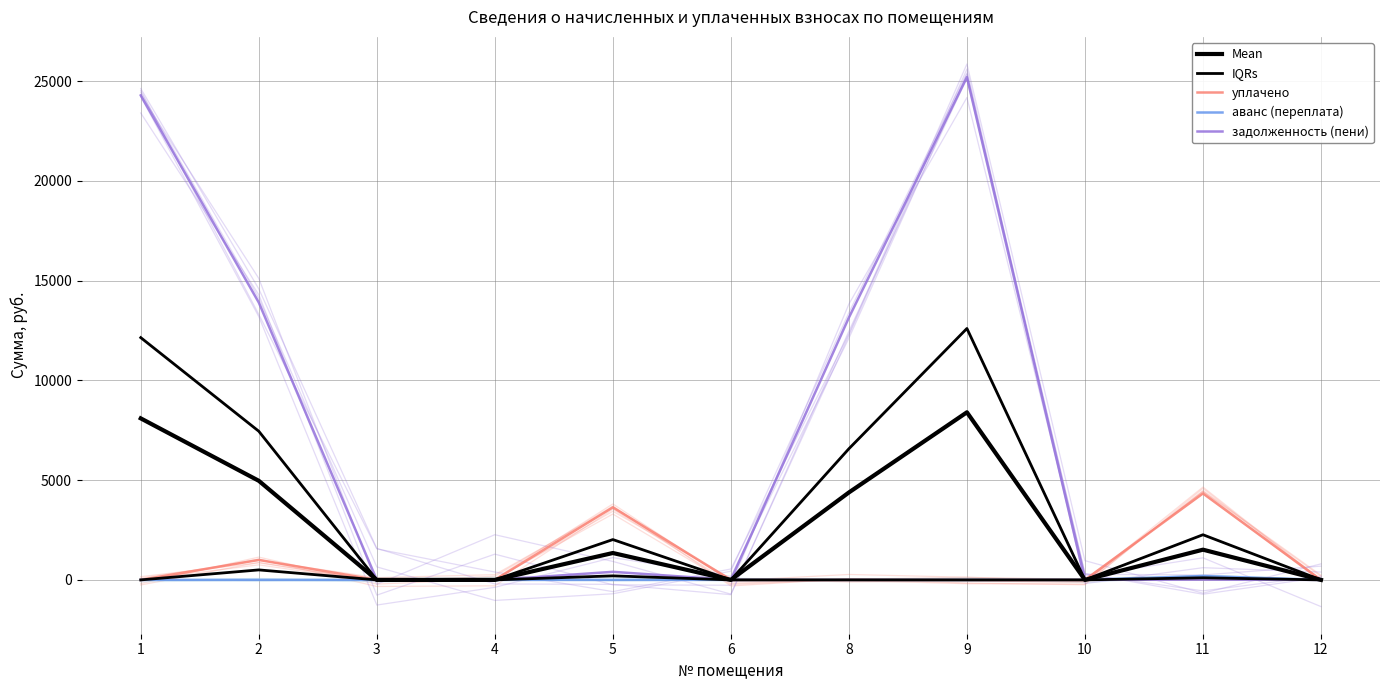

Which has a higher value, 11 or 2?

2